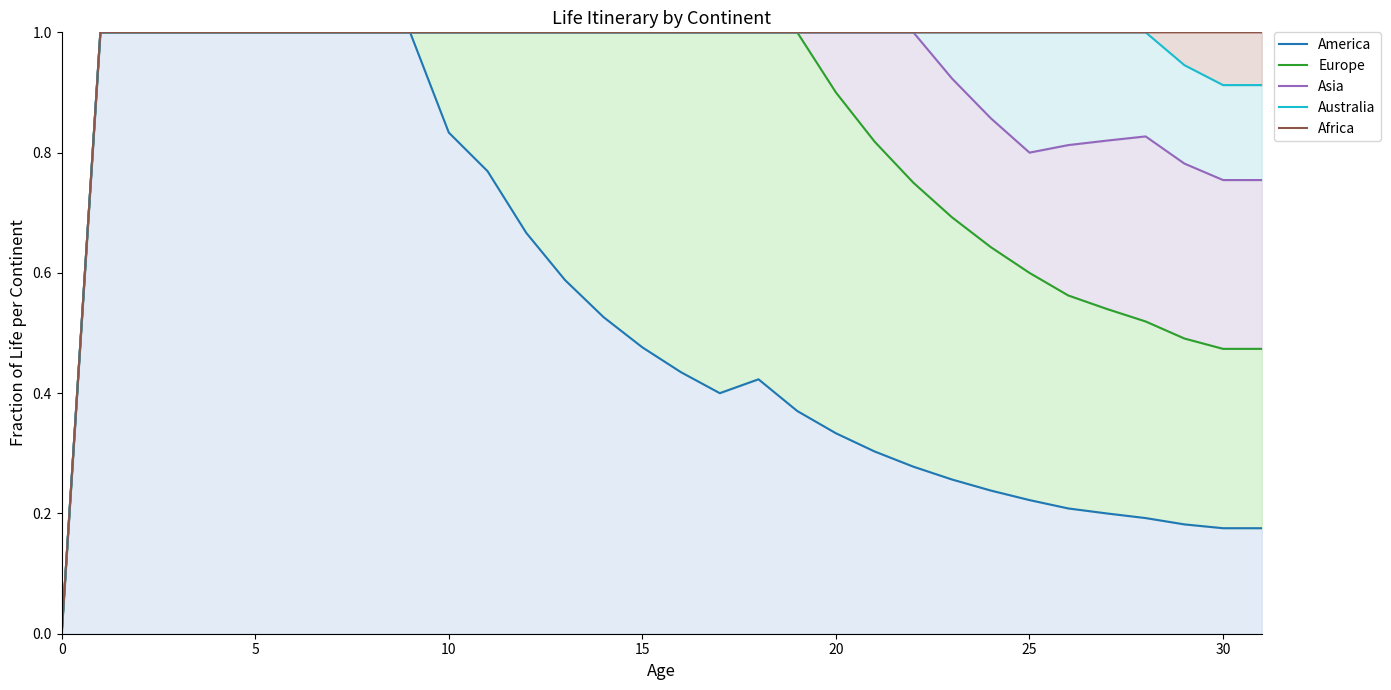

True or false: Africa and America cross at least once.

False